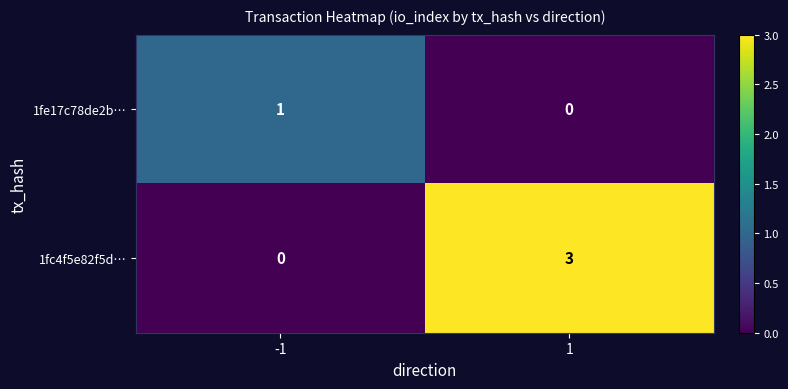

The value of 1fe17c78de2b… at -1 is 1. True or false?

True